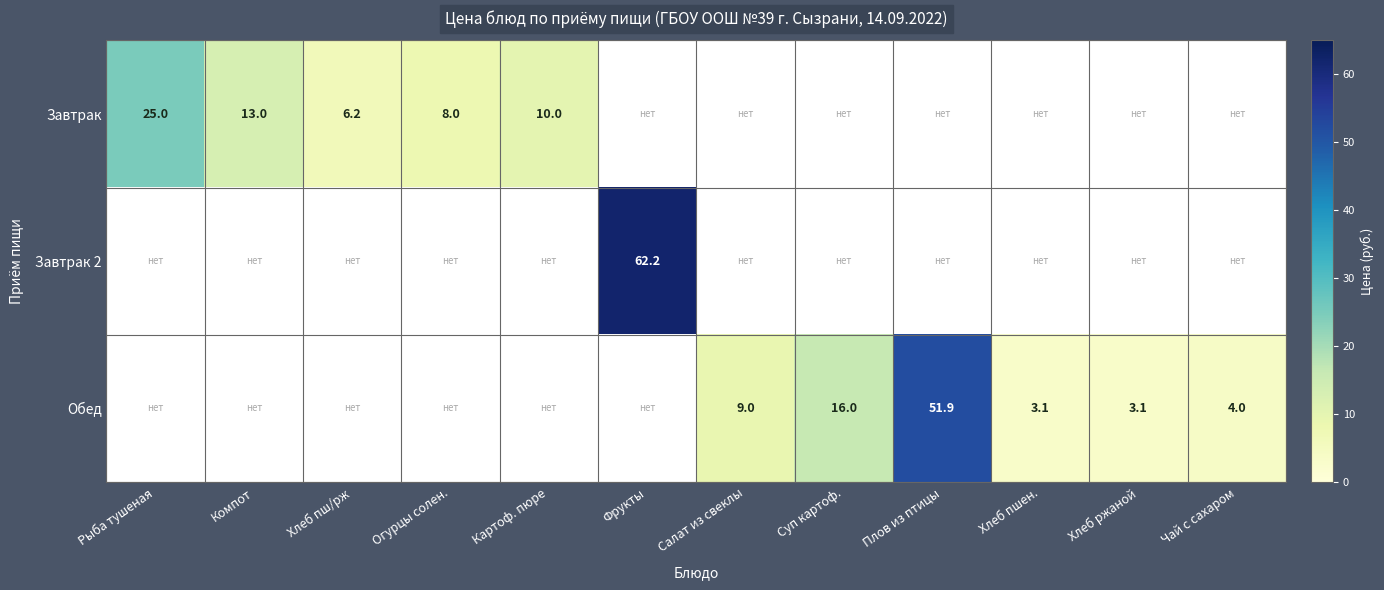

True or false: Обед has a value of 3.1 at Хлеб ржаной.

True